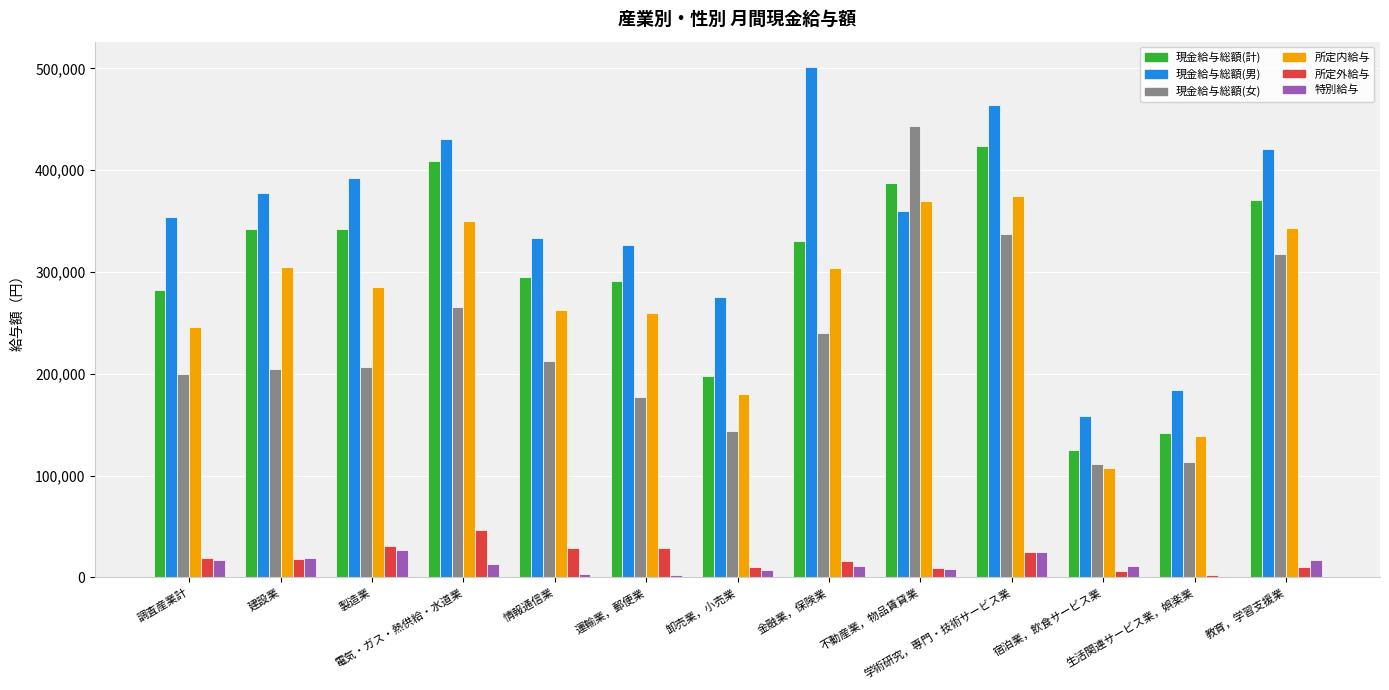

What is the maximum value shown in the chart?

501210